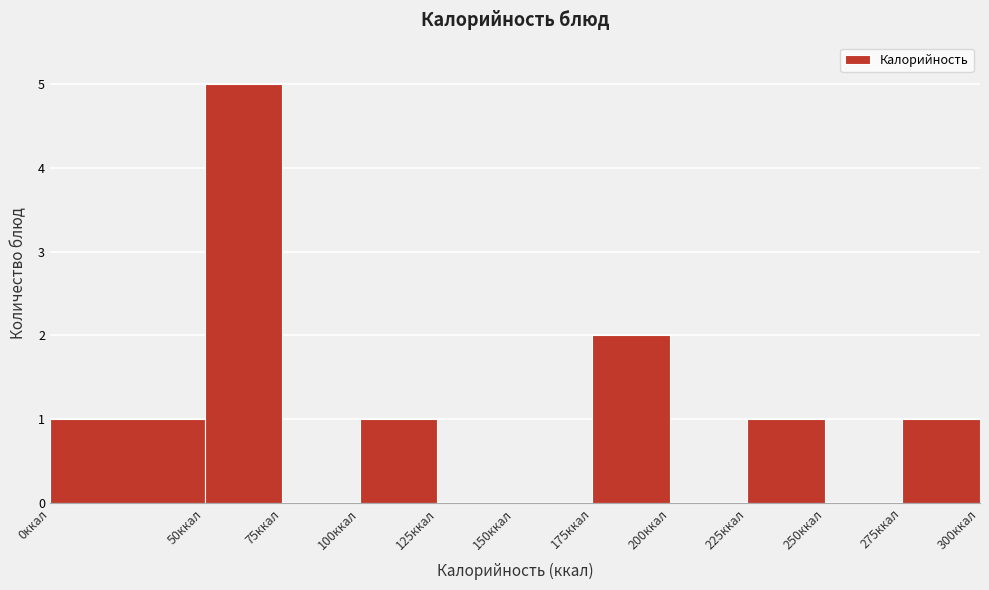

What is the height of the bar covering 50 to 75 on the x-axis? The values are not printed on the chart, so give them approximately, as read against the axis.

5